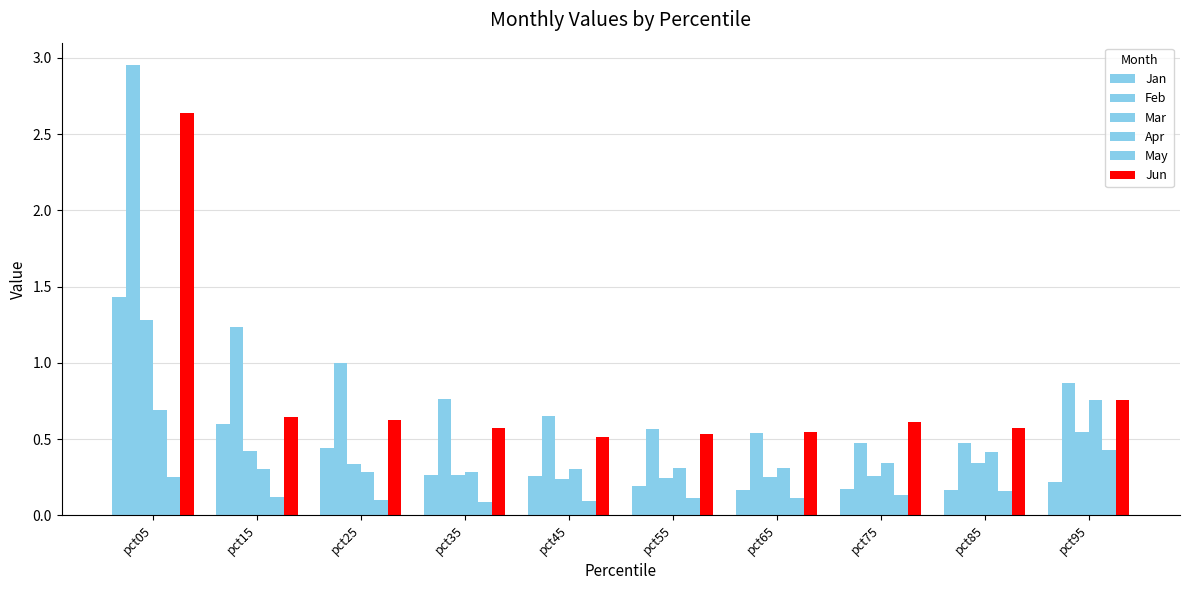

How many distinct data groups are displayed?

6